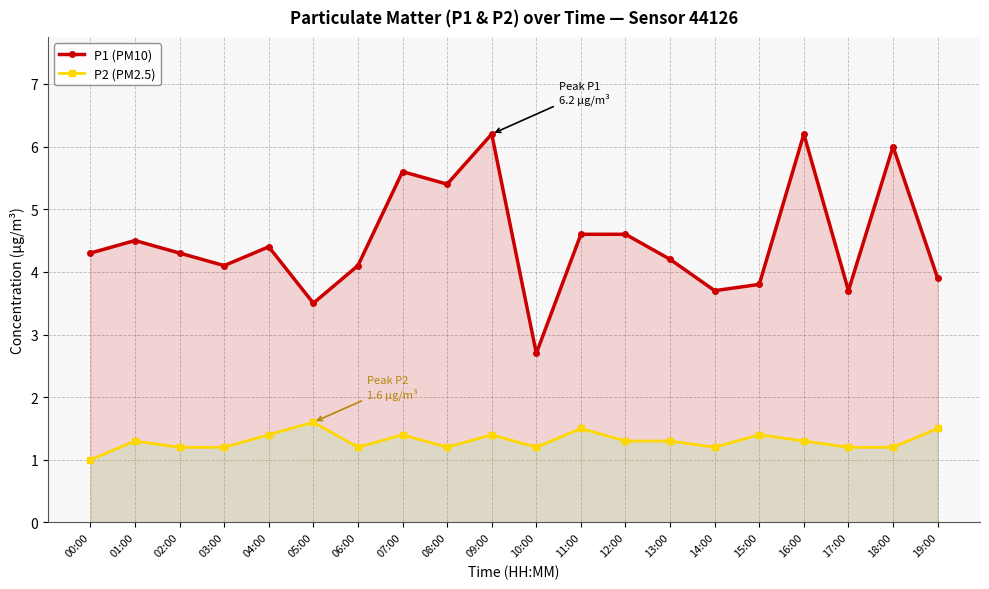

True or false: P2 (PM2.5) and P1 (PM10) cross at least once.

False